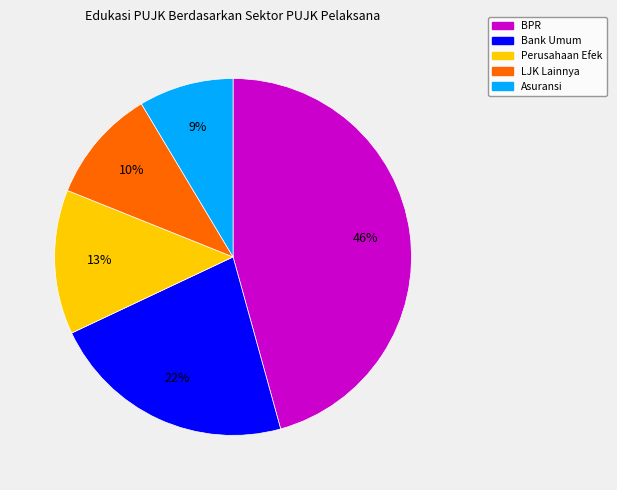

What percentage is the BPR slice, to the nearest percent?

46%